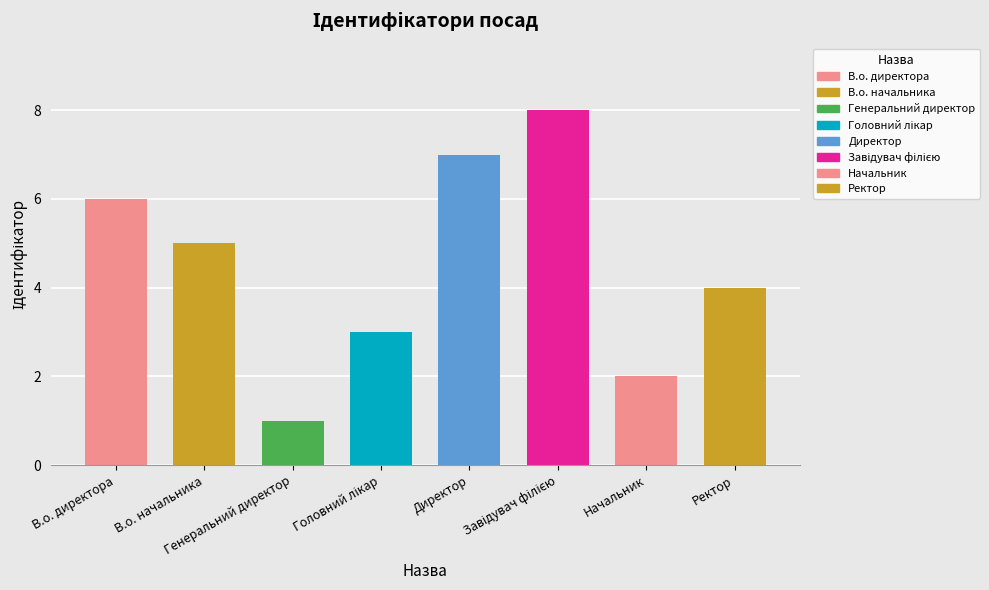

What is the sum of all values?

36